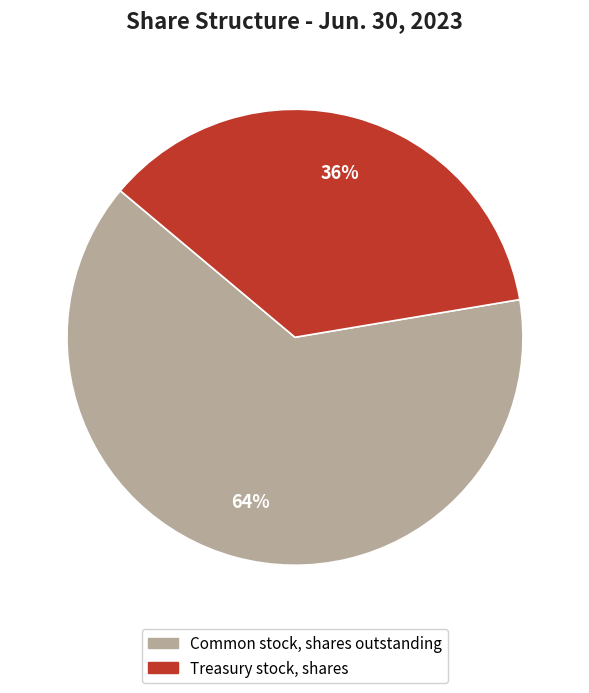

To the nearest percent, what is the combined percentage of Common stock, shares outstanding and Treasury stock, shares?

100%